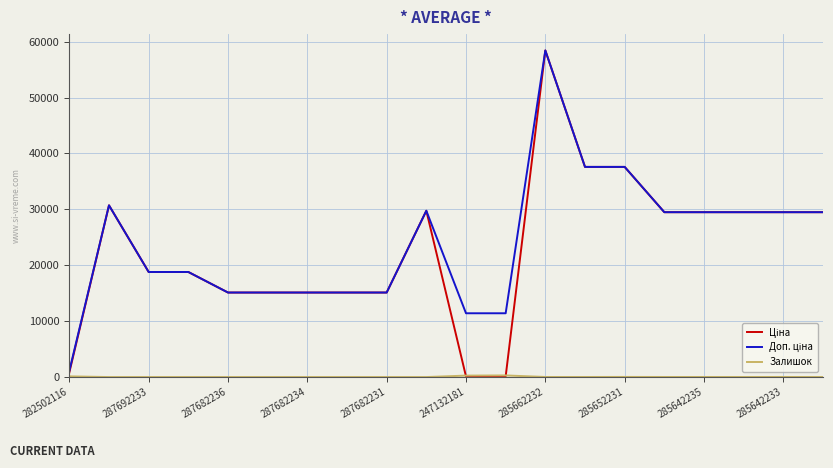

What is the value of the Доп. ціна point at the 6th from the left?

15120.0